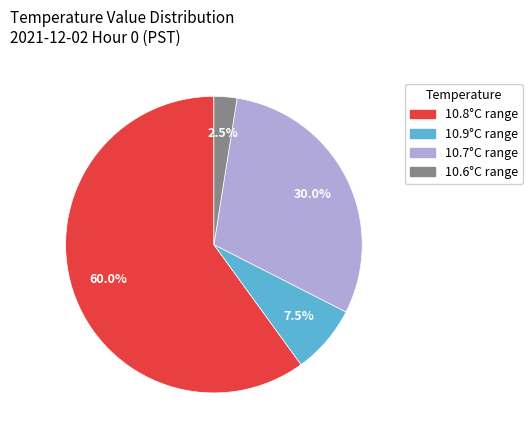

Is there a majority slice in this chart?

Yes